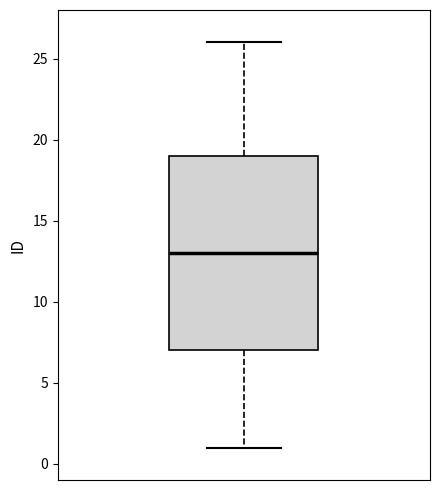

Transcribe this box plot: give where the median line is, the range the box spans, and where the two whiskers end, as read against the y-axis. The values are not printed on the chart, so give them approximately, as read against the axis.

median 13, box 7 to 19, whiskers 1 to 26